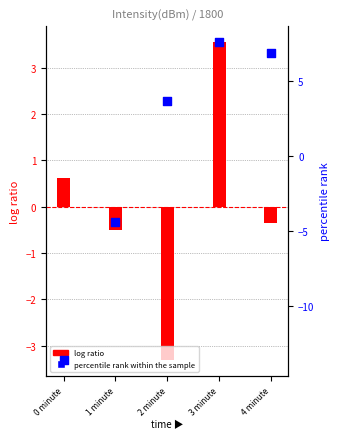

Which series reaches the minimum Y coordinate?

percentile rank within the sample